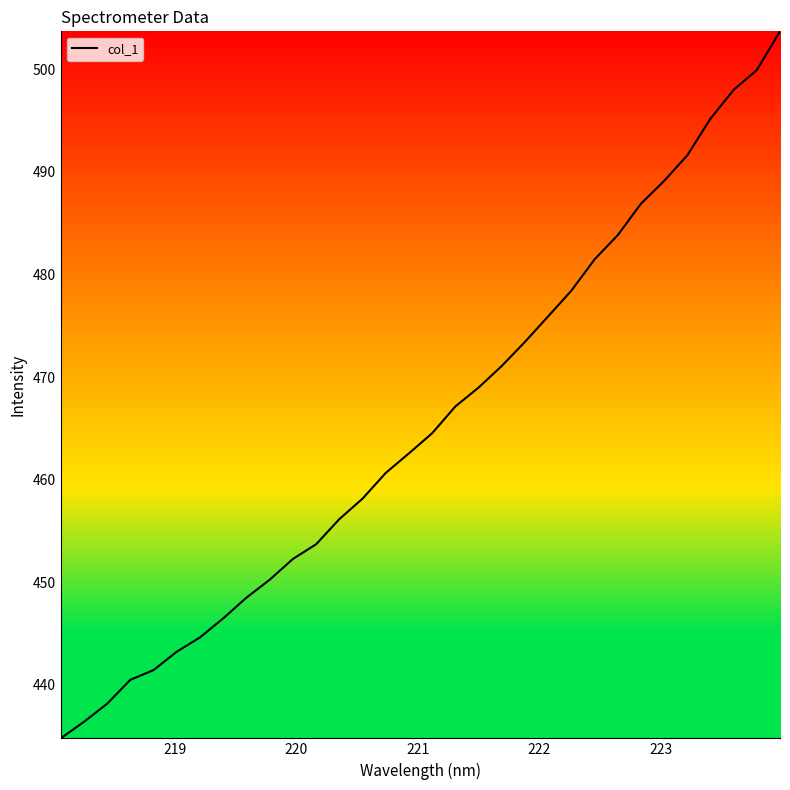

What is the sum of all values?

14897.1